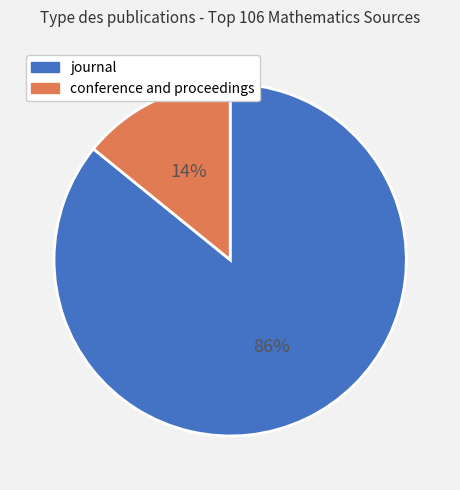

Approximately how many times larger is the value at journal compared to conference and proceedings?

6.1